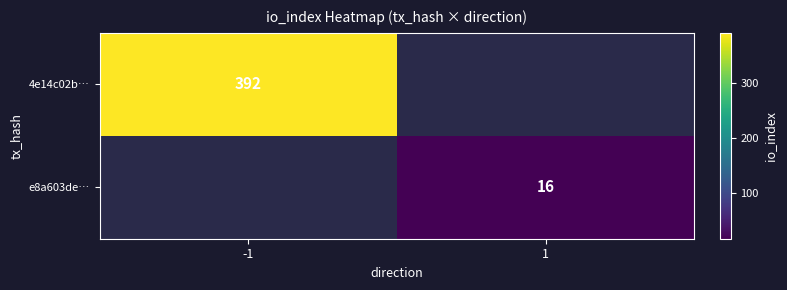

The value of e8a603de… at 1 is 16. True or false?

True